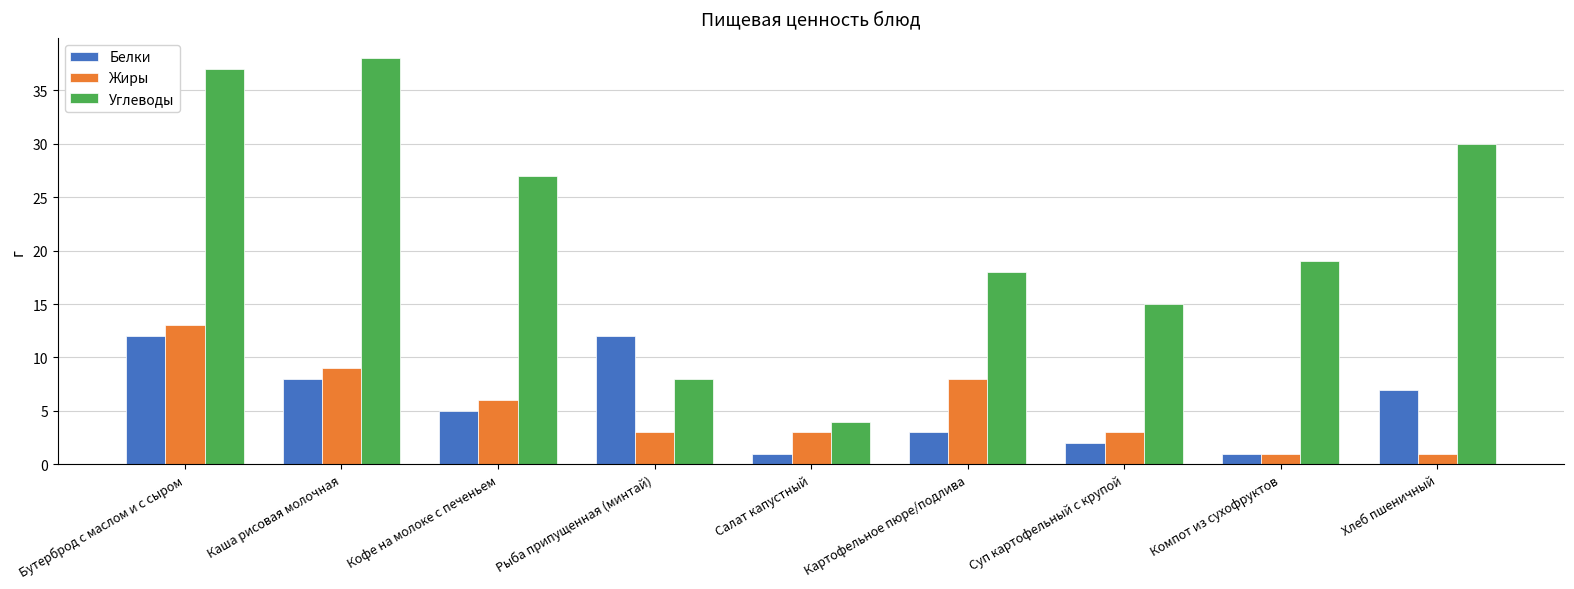

At how many categories does at least one series exceed 32?

2